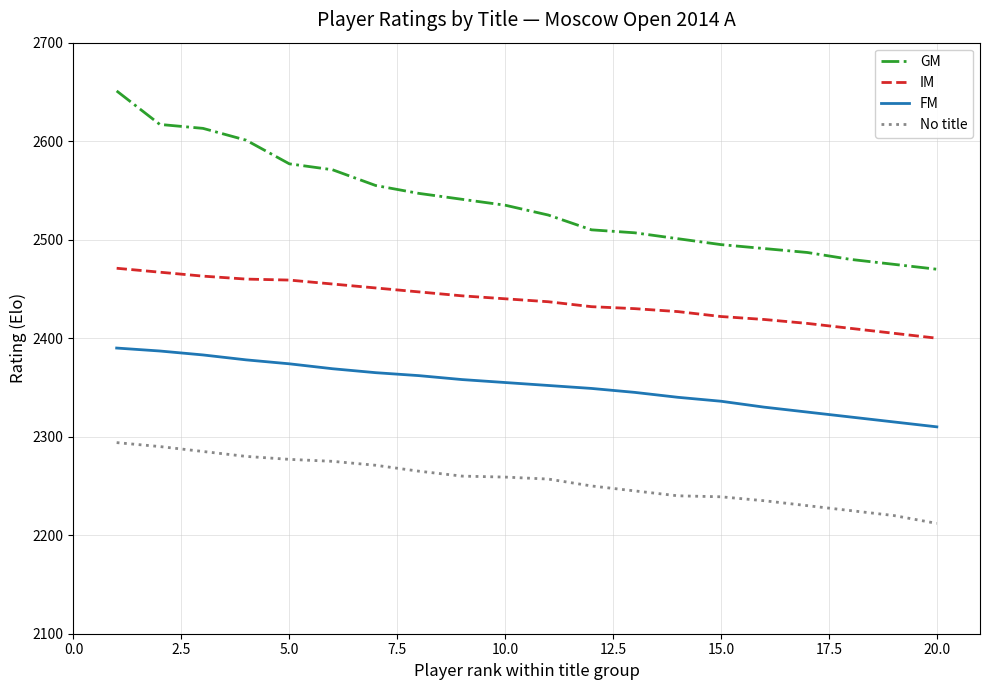

What is the maximum value for FM?

2390